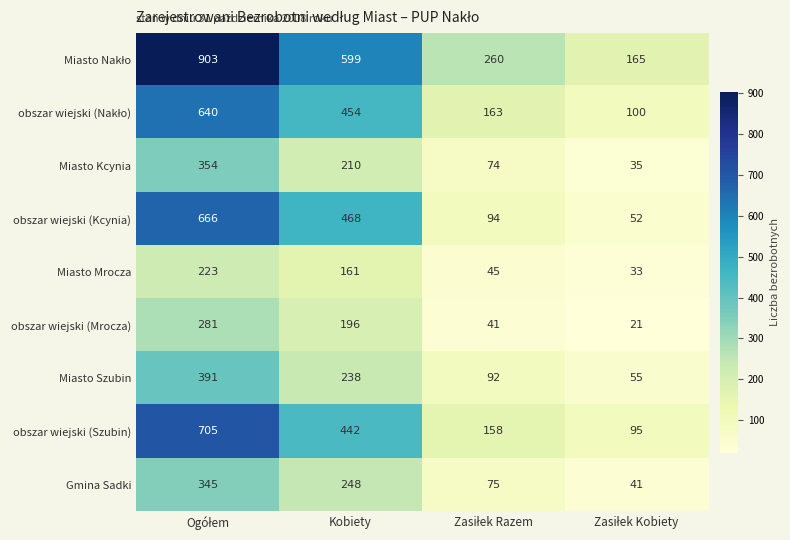

Where is Gmina Sadki nearest to the value 193?

Kobiety